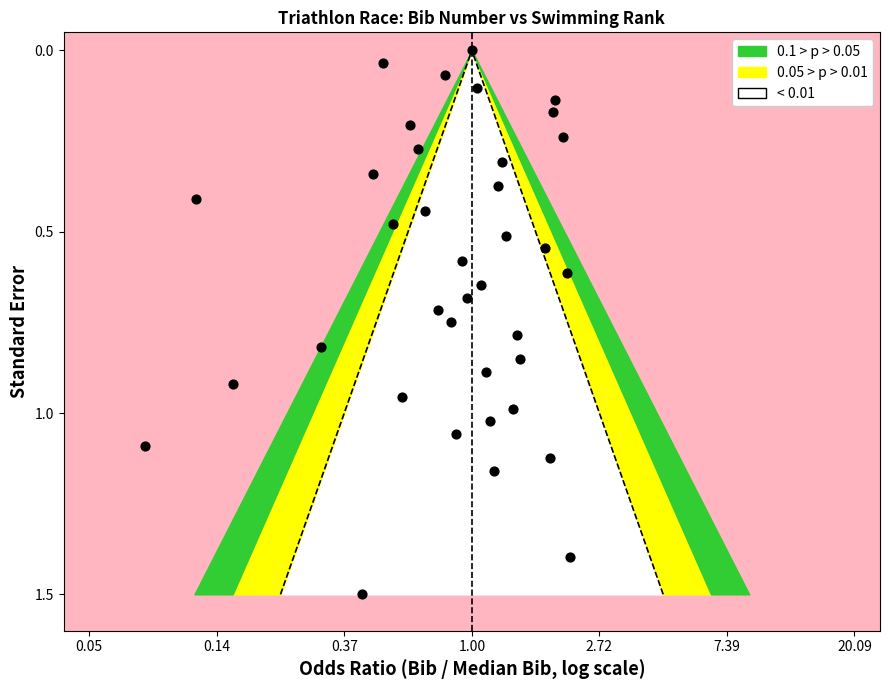

What is the range of Y values (max minus min)?

1.5